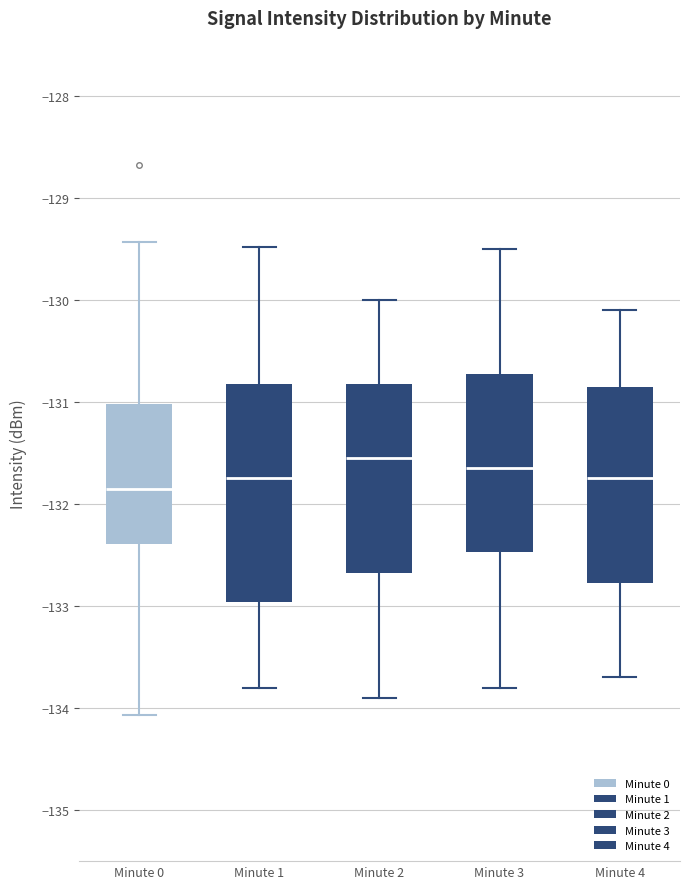

Comparing the boxes themselves (not the whiskers), which one is the tallest?

Minute 1